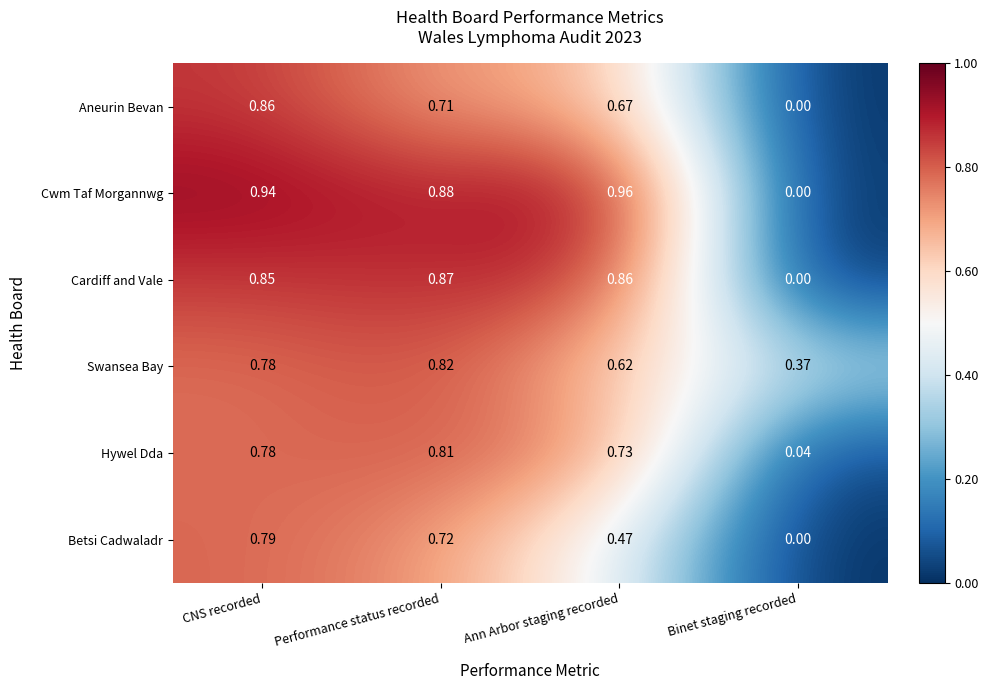

Which series changed the most between Performance status recorded and Ann Arbor staging recorded?

Betsi Cadwaladr